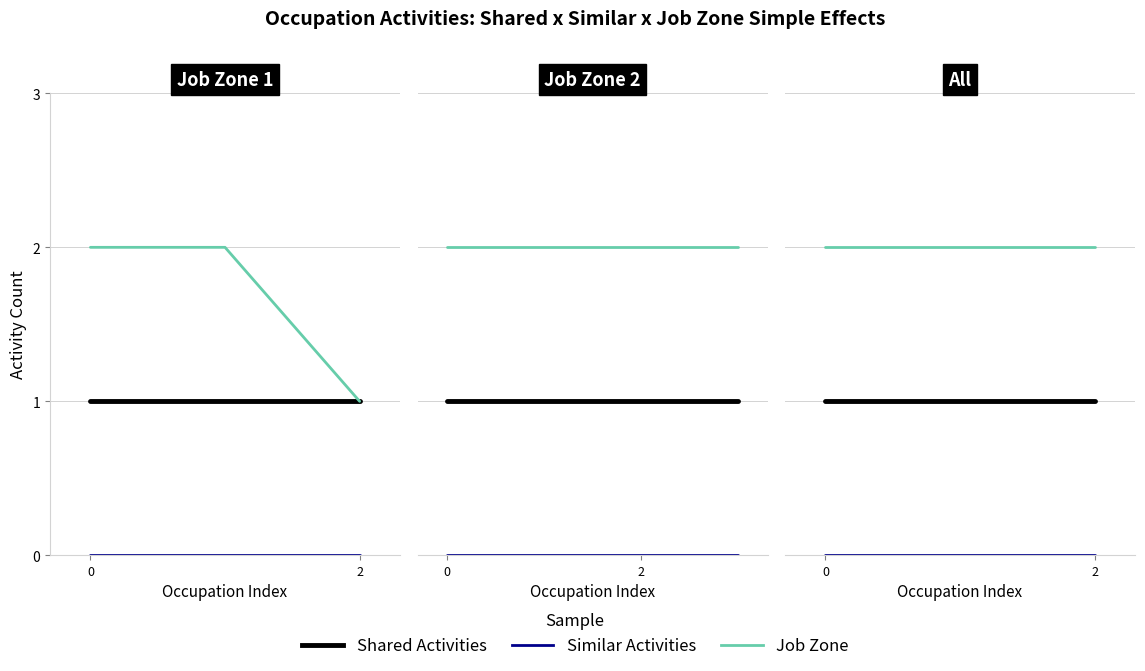

List the series in order of their peak value, highest first.

Job Zone, Shared Activities, Similar Activities